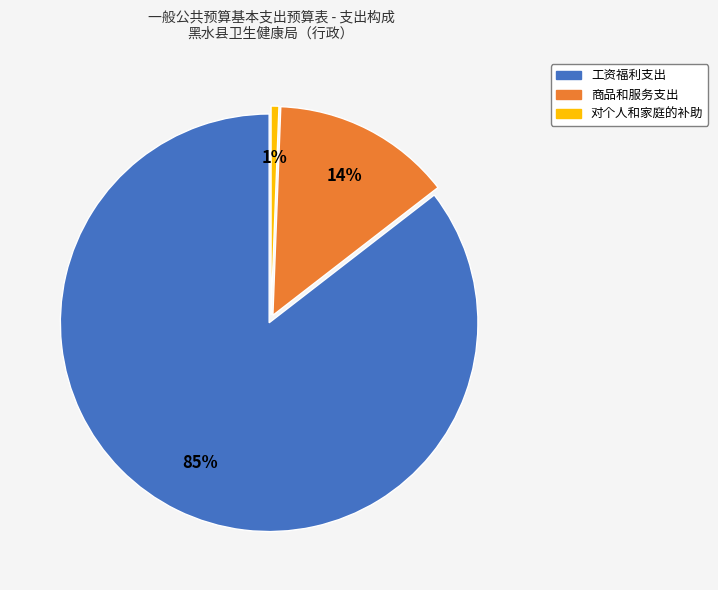

Does 工资福利支出 account for over 50% of the chart?

Yes